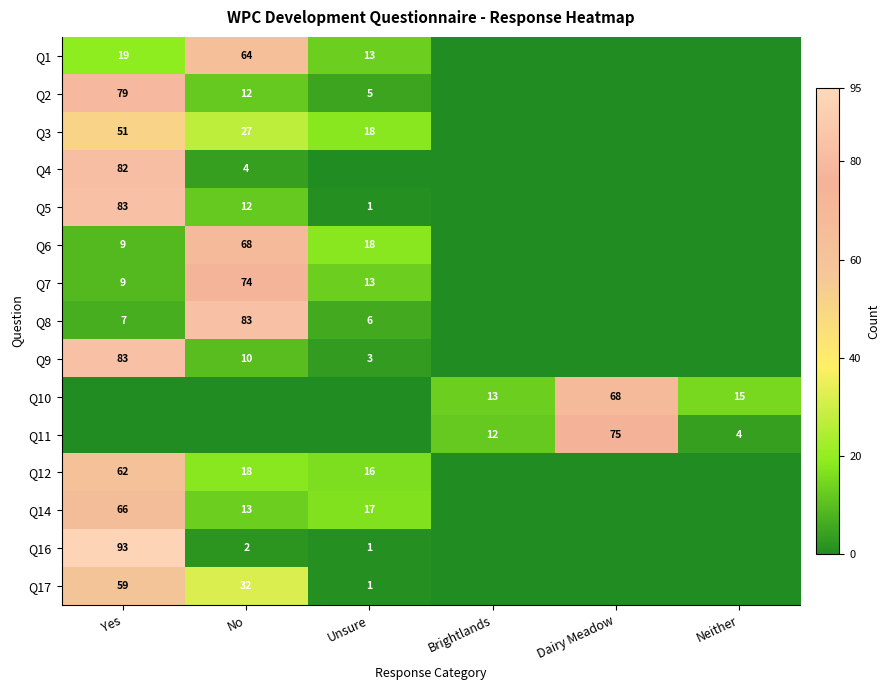

The value of Q3 at Yes is 51. True or false?

True